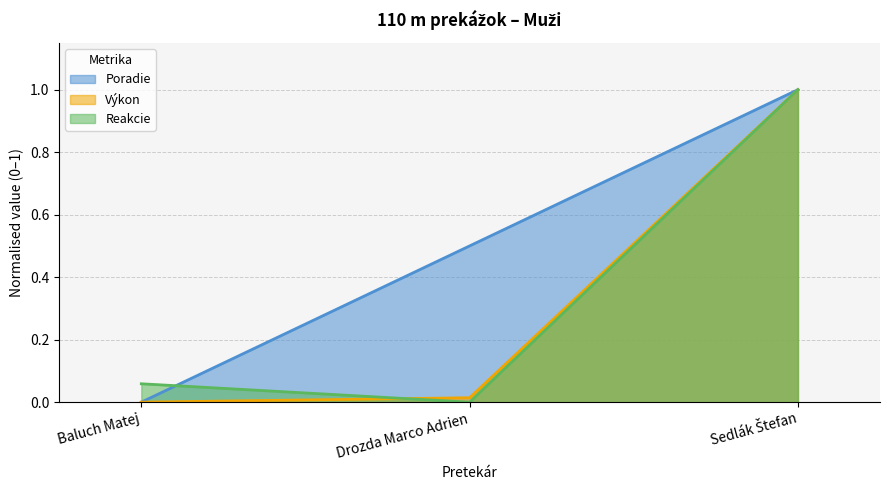

The value of Reakcie at Drozda Marco Adrien is 0.0. True or false?

True